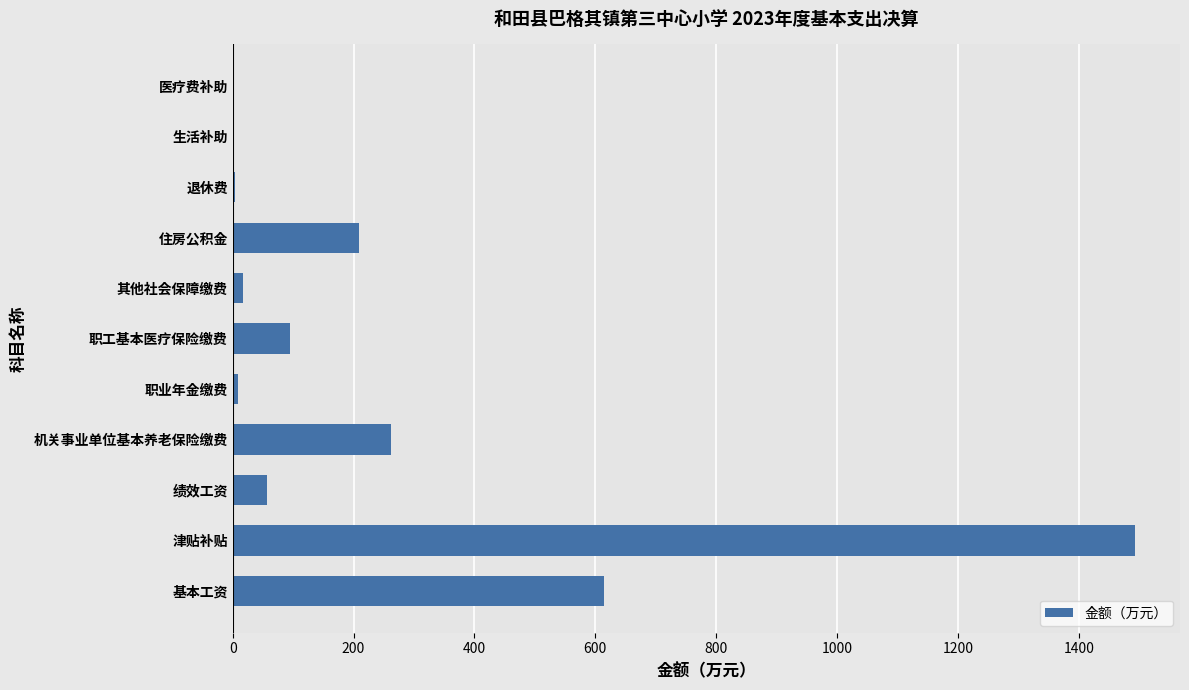

What is the sum of all values?

2760.0